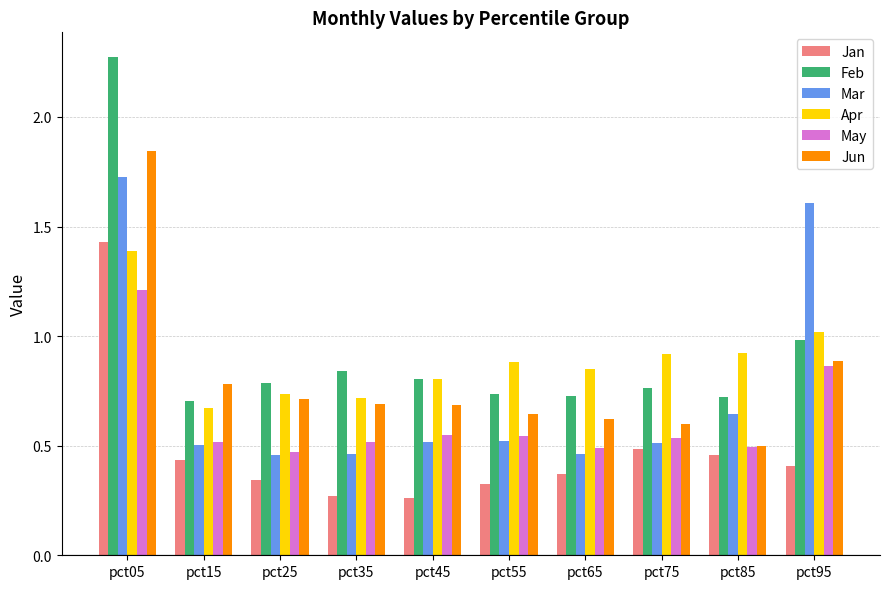

Which series changed the most between pct05 and pct45?

Feb